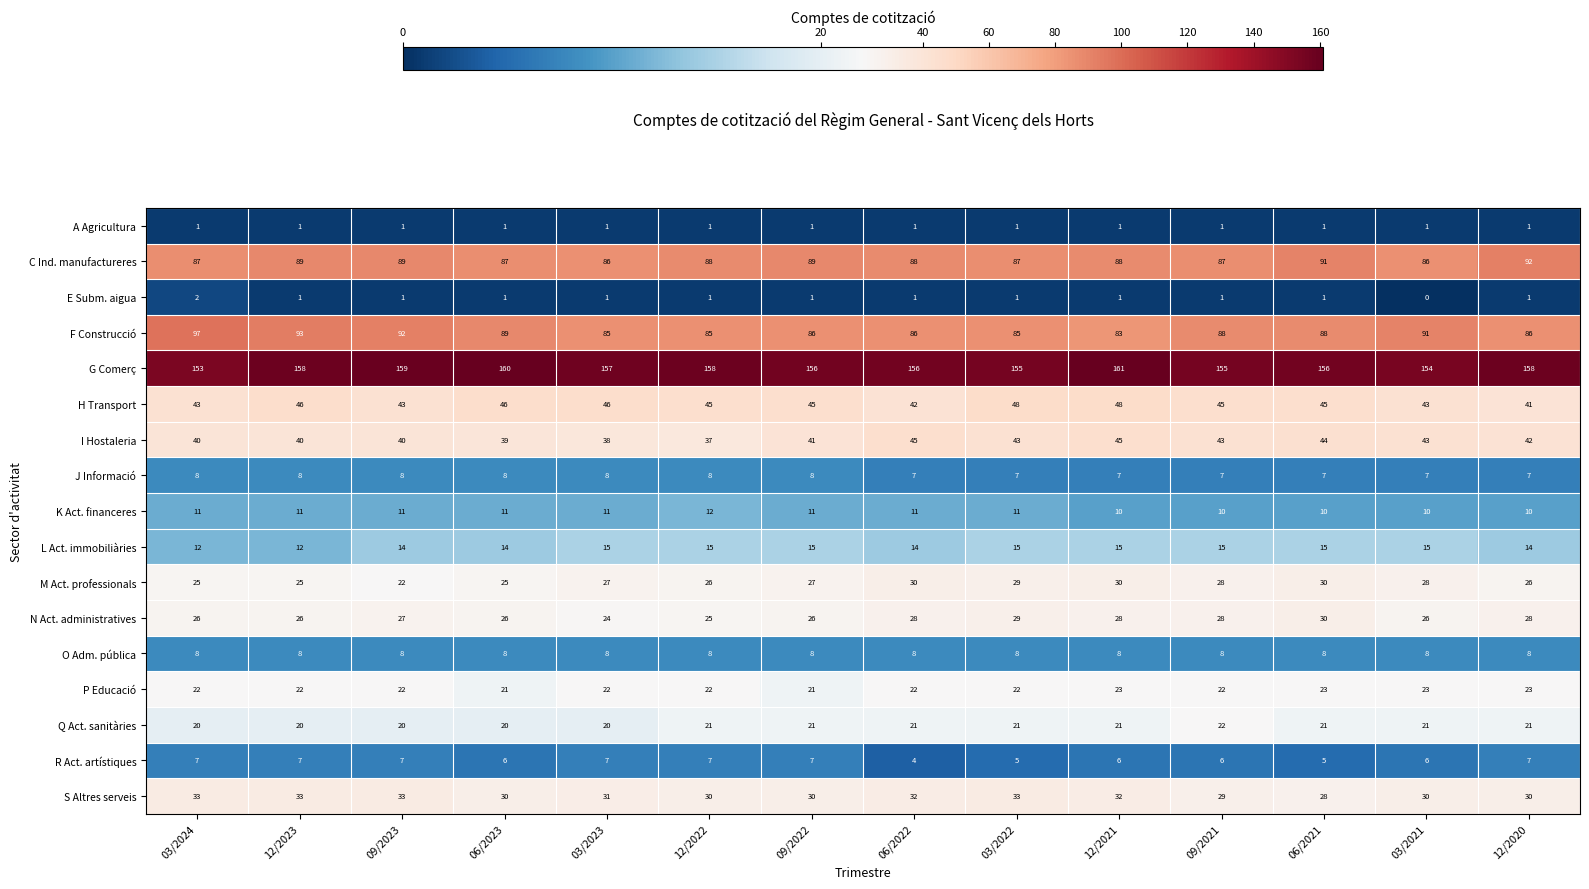

Which category has the highest value across all series?

12/2021